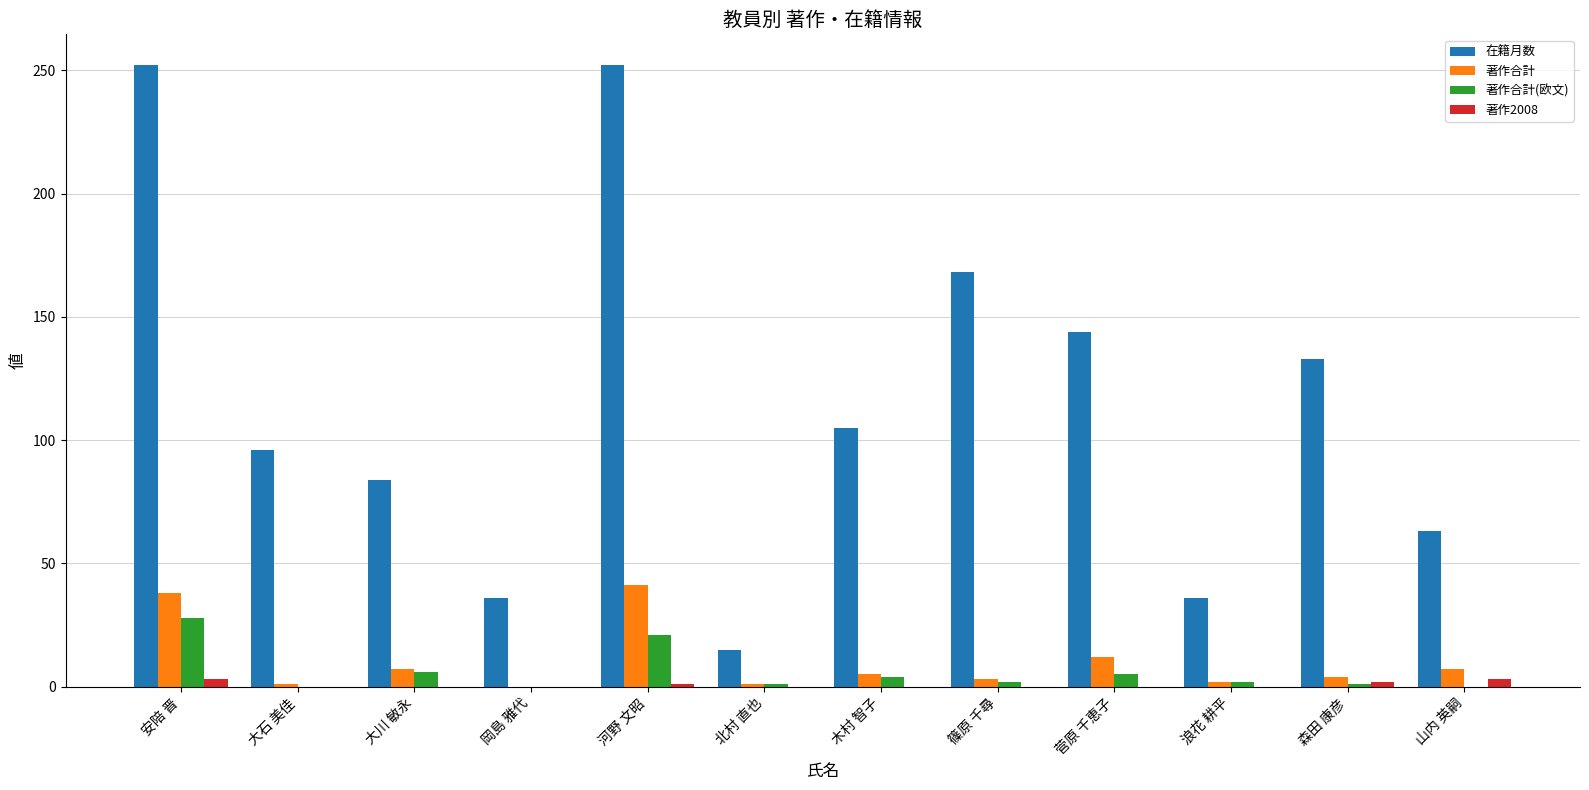

Is the value of 著作合計 at 安陪 晋 greater than the value of 在籍月数 at 木村 智子?

No